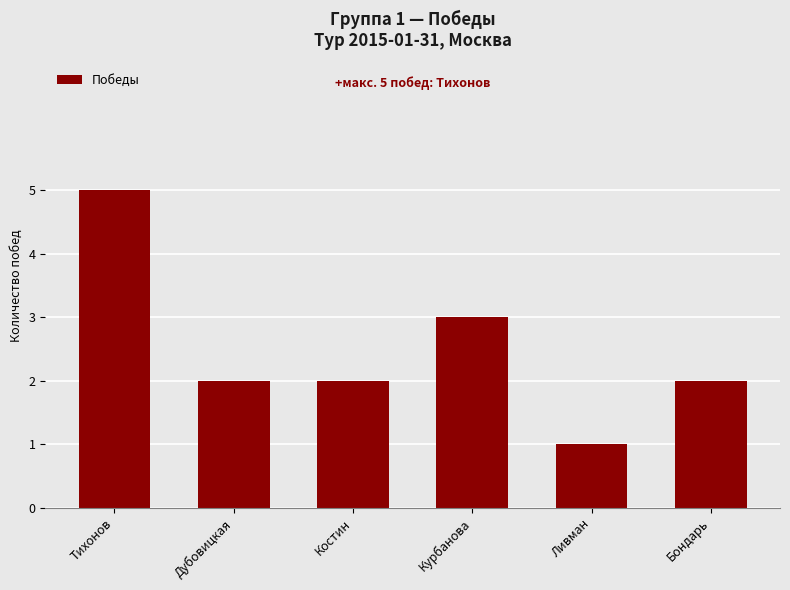

The value at Курбанова is 5. True or false?

False